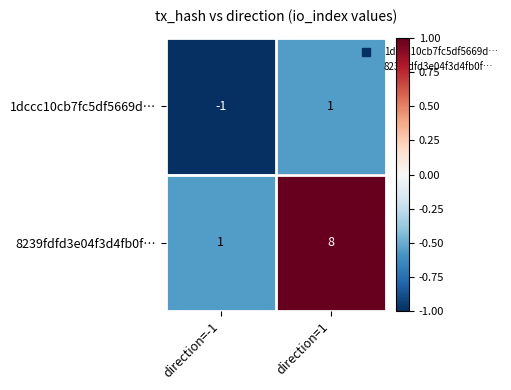

What is the smallest value displayed?

-1